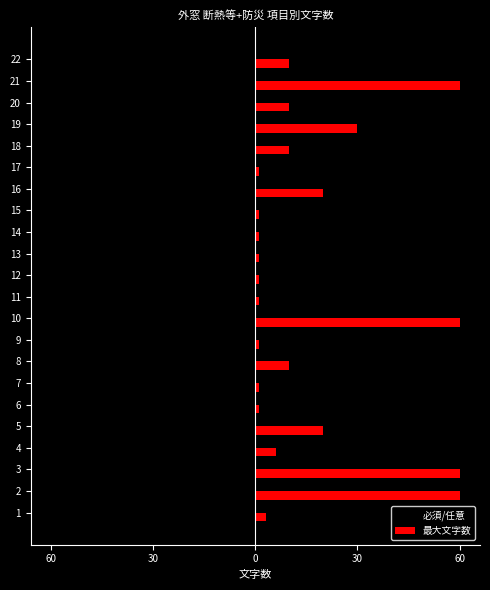

At how many categories does at least one series exceed 54?

4